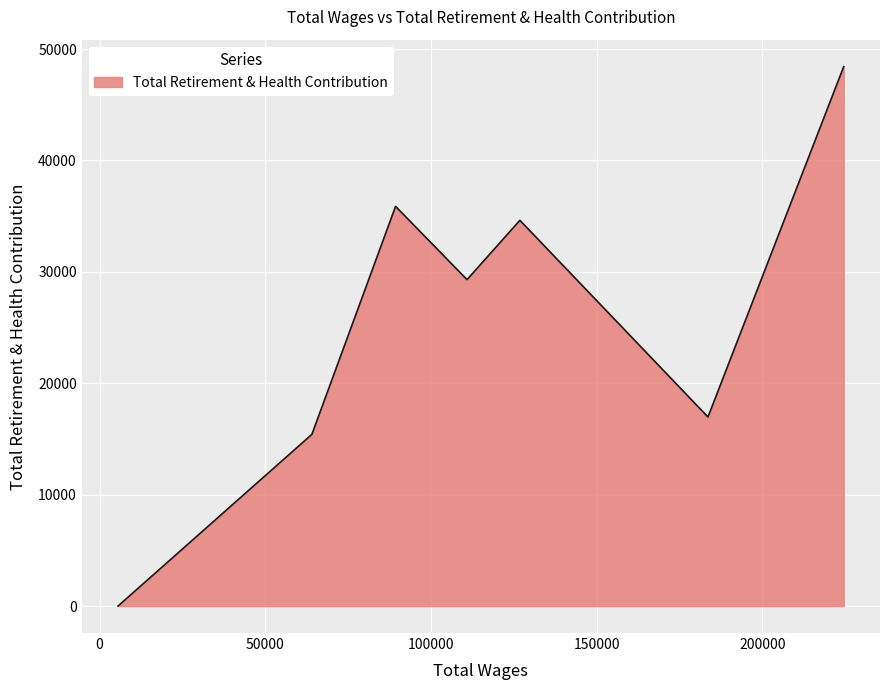

How many interior local peaks (higher than both neighbors) does the data have?

2